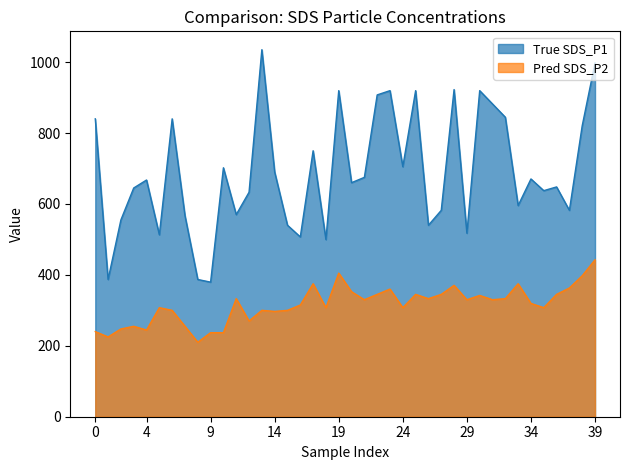

Reading left to right, transcribe all the data shown in this chart.

SDS_P1: 840.0	387.0	555.0	645.0	667.5	513.0	840.0	567.0	387.0	379.5	702.0	570.0	633.0	1035.0	690.0	540.0	507.0	750.0	499.5	919.5	660.0	675.0	907.5	919.5	705.0	919.5	540.0	582.0	922.5	517.5	919.5	882.0	844.5	595.5	670.5	637.5	648.0	582.0	820.5	997.5
SDS_P2: 240.0	225.0	247.5	255.0	244.5	307.5	300.0	255.0	210.0	237.0	237.0	333.0	270.0	300.0	297.0	300.0	315.0	375.0	307.5	405.0	352.5	330.0	345.0	360.0	307.5	345.0	333.0	345.0	370.5	330.0	342.0	330.0	333.0	375.0	319.5	307.5	345.0	363.0	397.5	442.5